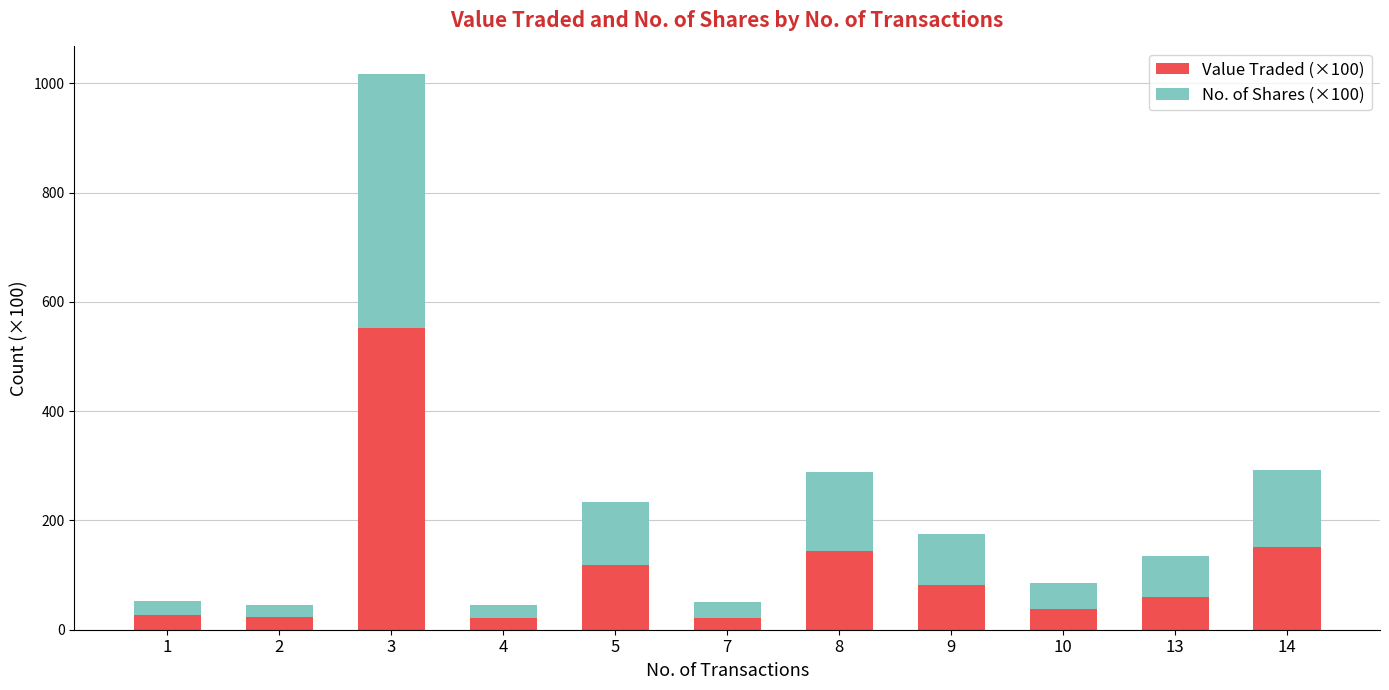

What is the sum of all Value Traded (×100) values?

1237.9